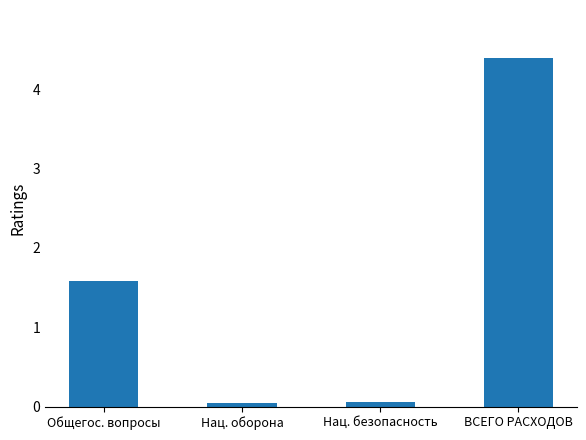

What is the label of the 4th bar from the left?

ВСЕГО РАСХОДОВ